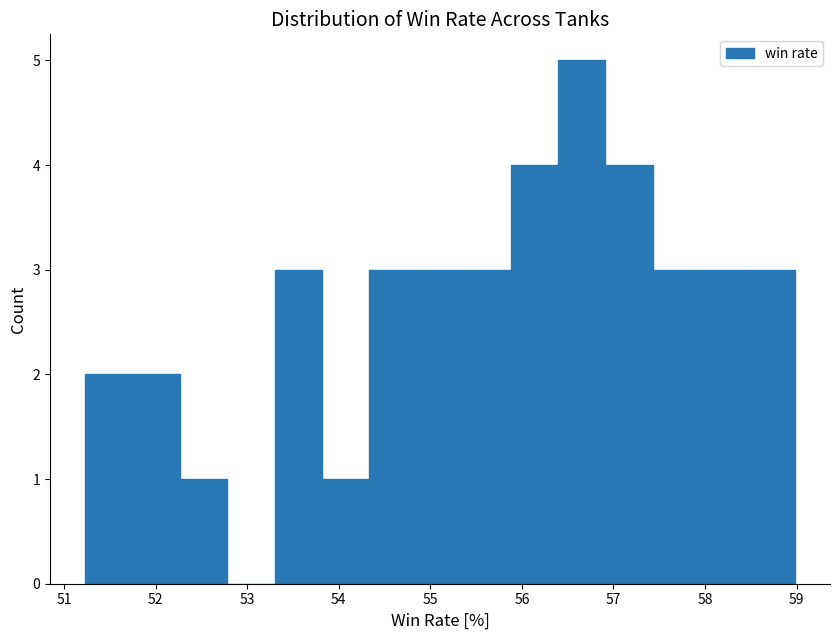

Reading left to right, list every bar in this chart as the range it spans on the x-axis followed by its height. Neither the bar edges nor the heights are printed on the chart, so give them approximately, as read against the axes.

51.2 to 51.8: 2
51.8 to 52.3: 2
52.3 to 52.8: 1
52.8 to 53.3: 0
53.3 to 53.8: 3
53.8 to 54.3: 1
54.3 to 54.8: 3
54.8 to 55.4: 3
55.4 to 55.9: 3
55.9 to 56.4: 4
56.4 to 56.9: 5
56.9 to 57.4: 4
57.4 to 57.9: 3
57.9 to 58.5: 3
58.5 to 59.0: 3